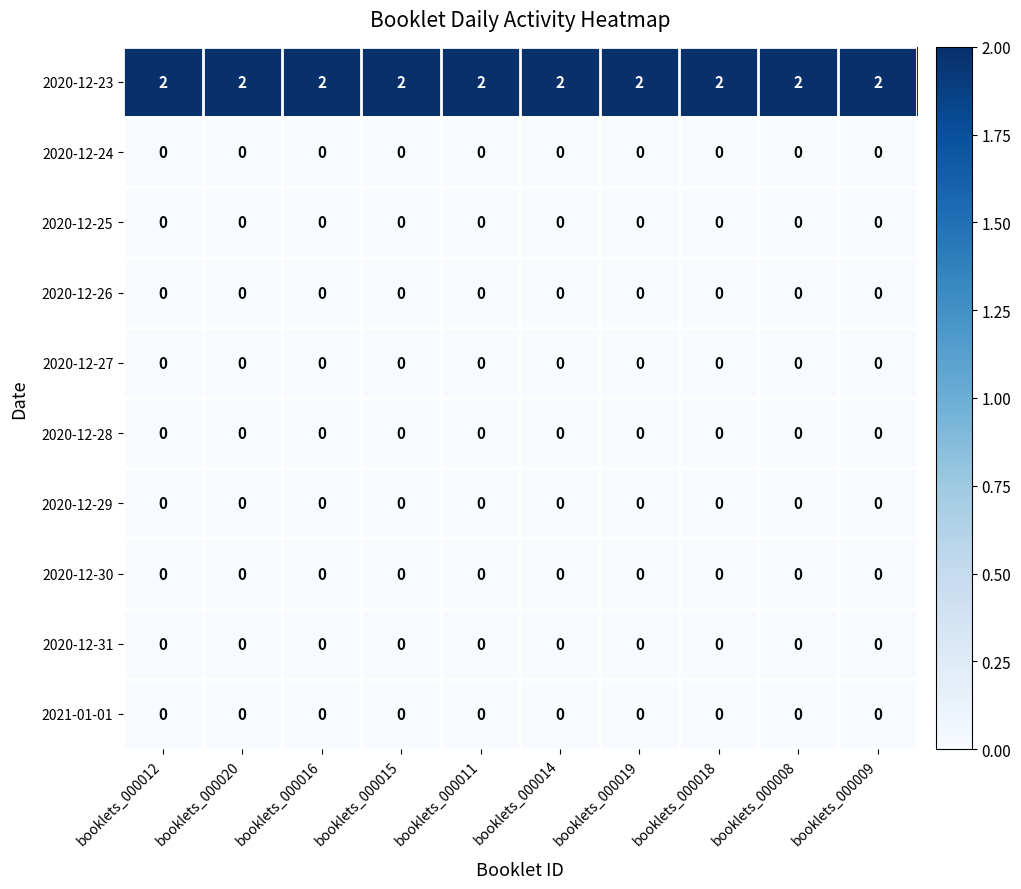

Which series has the largest total across all categories?

2020-12-23